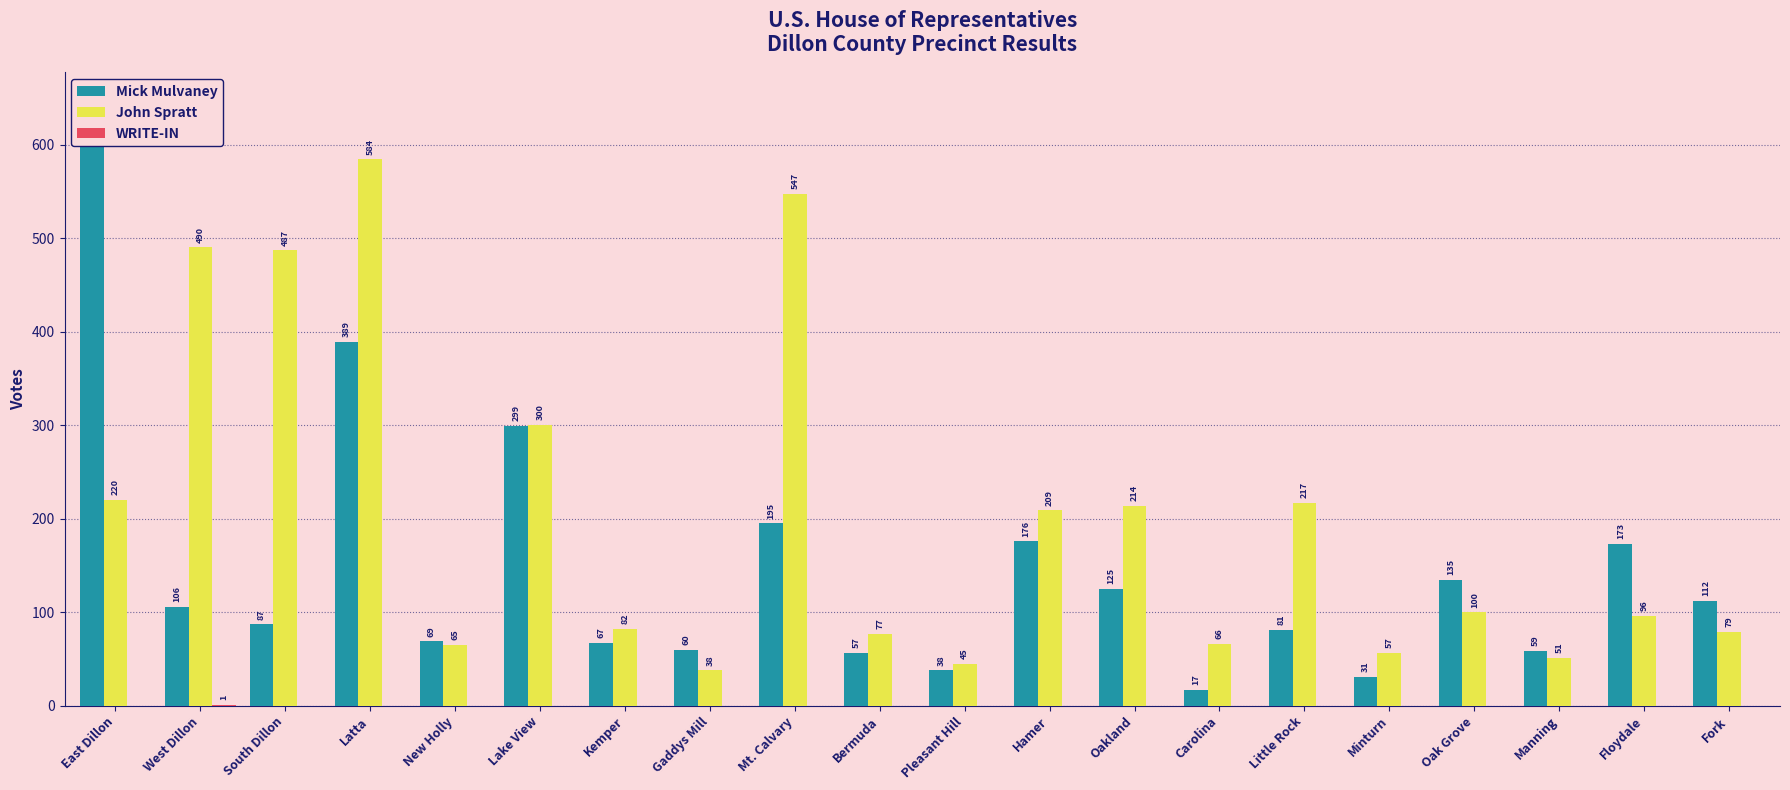

The John Spratt series shows 50 at Gaddys Mill. True or false?

False